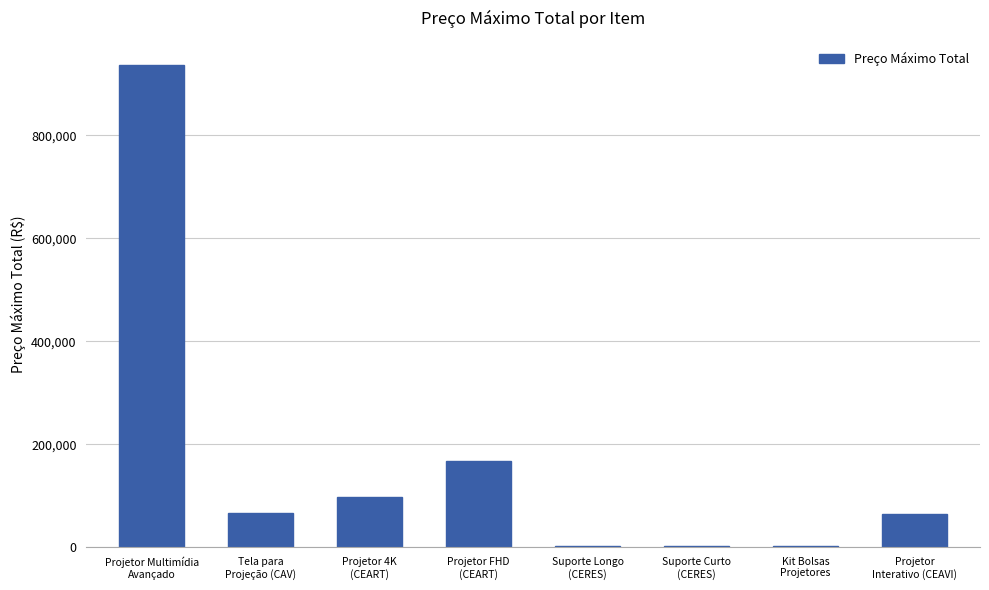

What is the sum of all values?

1337258.9